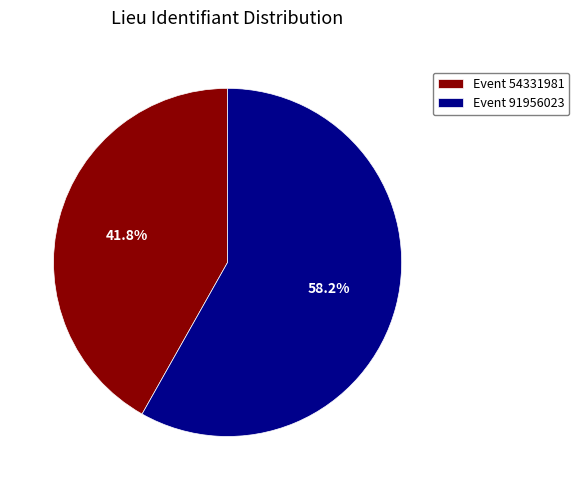

What is the largest slice in the pie chart?

Event 91956023